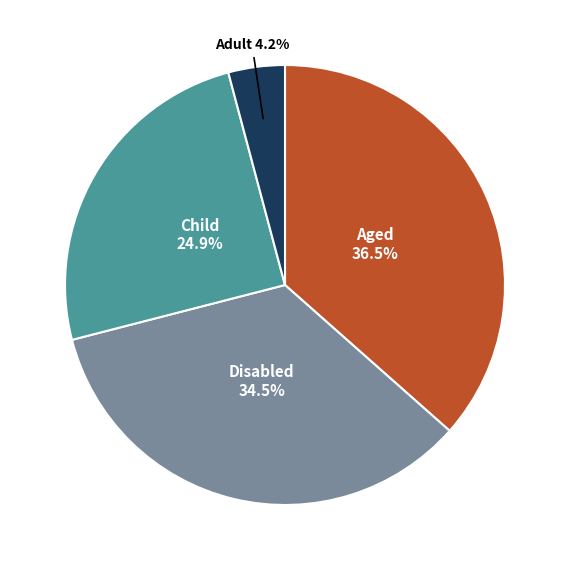

Is there any slice that represents more than half of the pie?

No